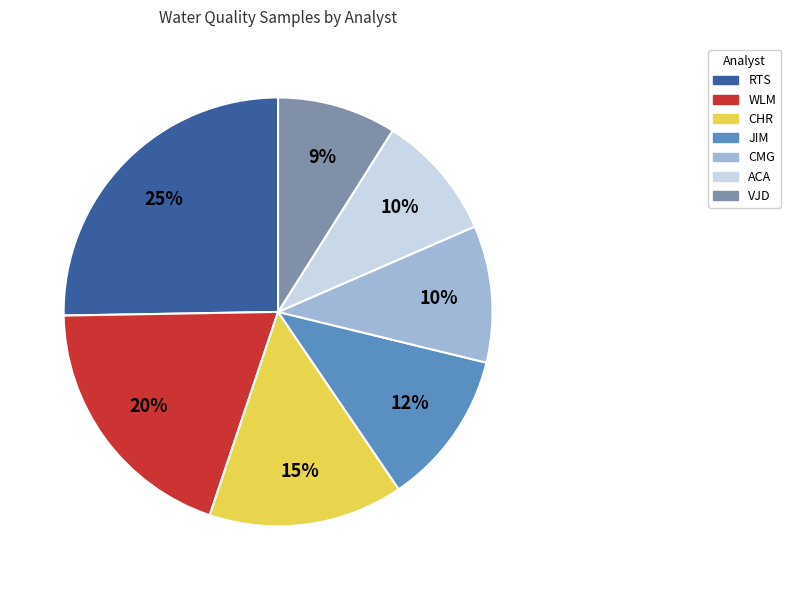

Do CHR and CMG together represent more than half of the pie?

No